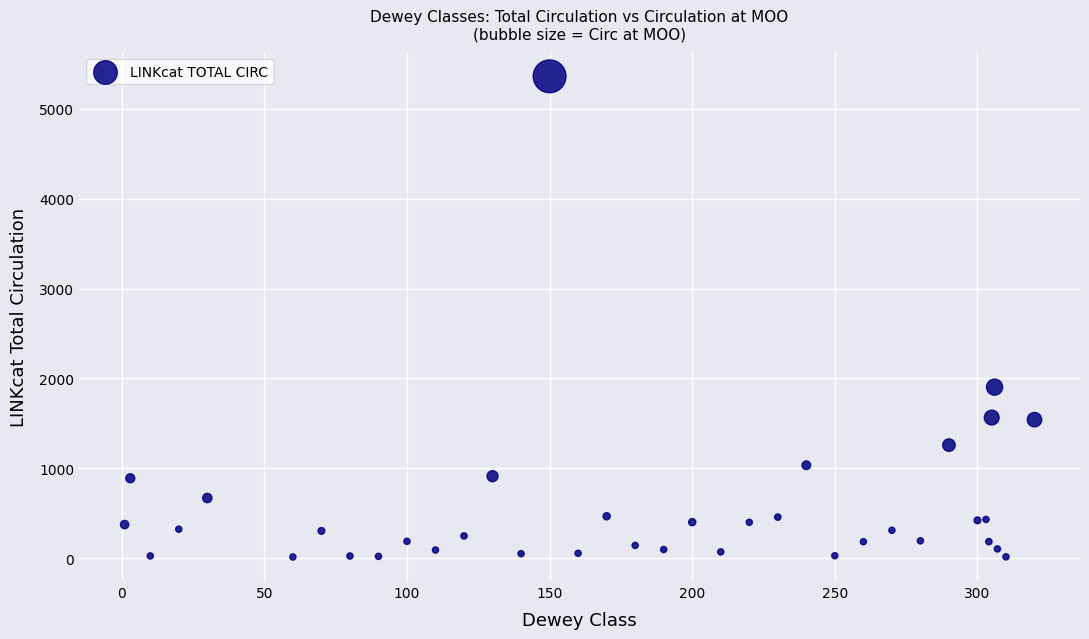

What Y value in the scatter plot is closest to 2687?

1903